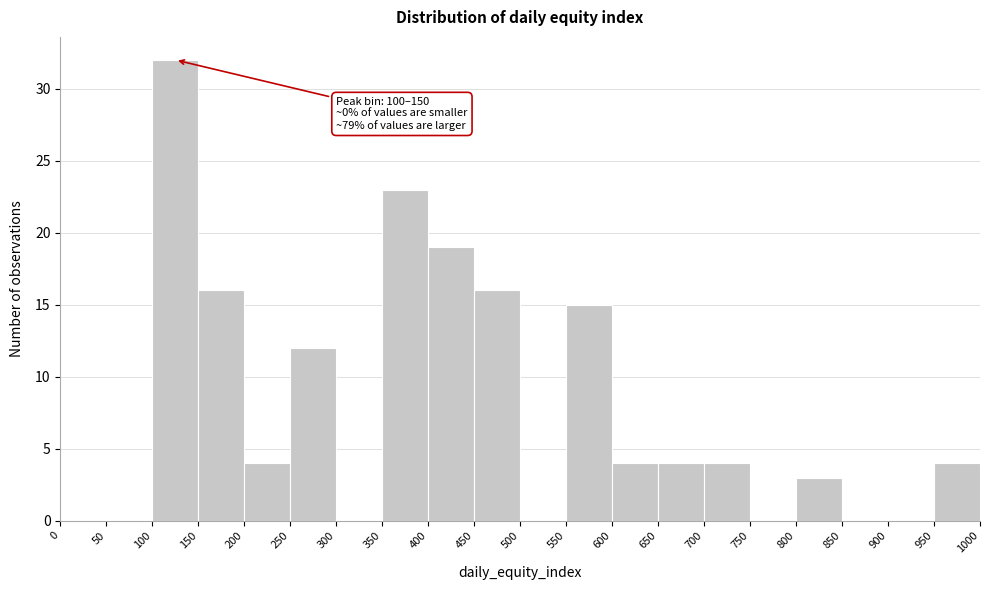

Over which range of the x-axis is the bar tallest?

100 to 150